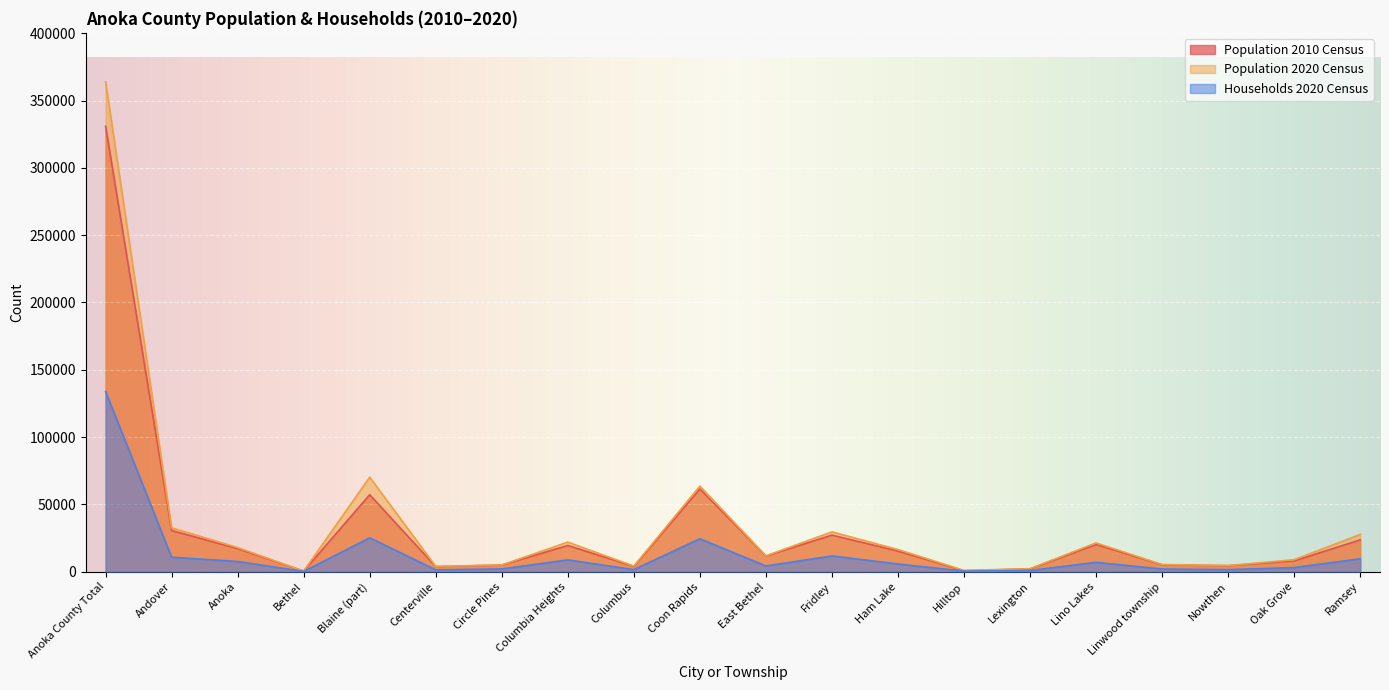

At which label does Households 2020 Census first exceed 5718?

Anoka County Total